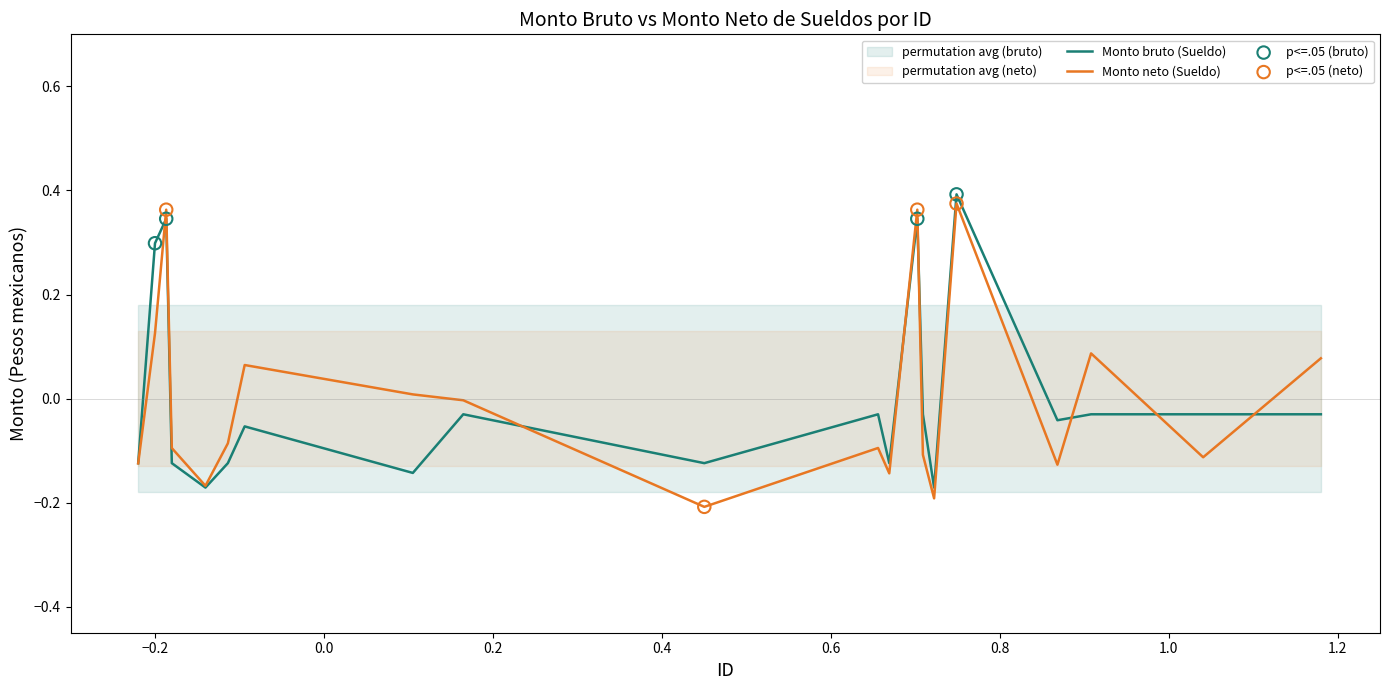

Is the value of Monto neto (Sueldo) at 200 greater than the value of Monto bruto (Sueldo) at 13?

No